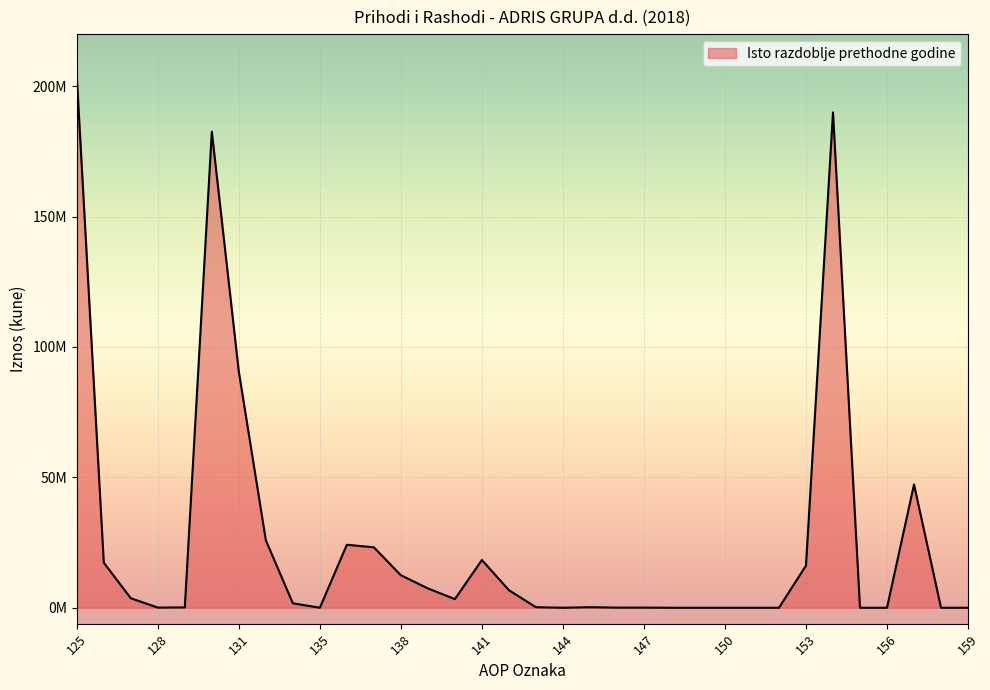

How many points are lower than both their immediate neighbors (excluding endpoints)?

5